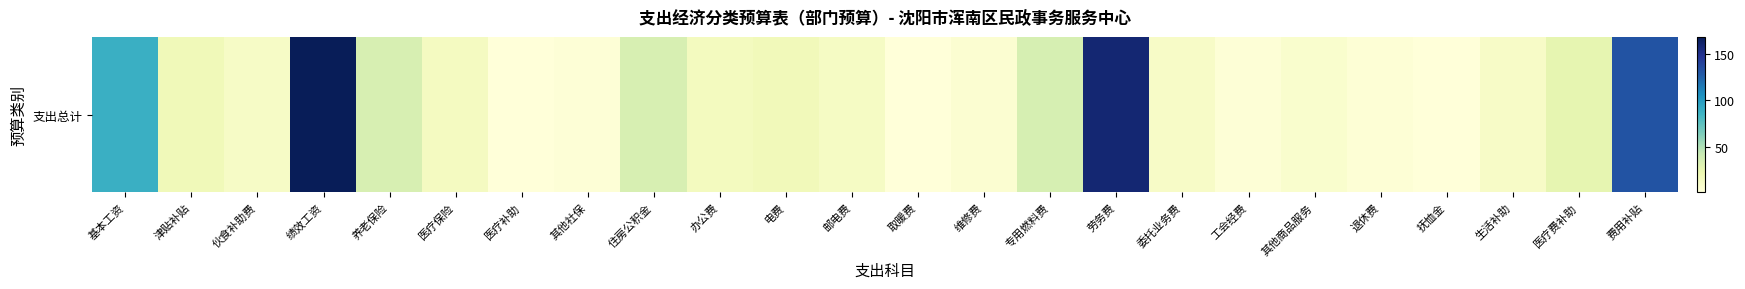

What is the difference between the values at 其他社保 and 专用燃料费?

32.7